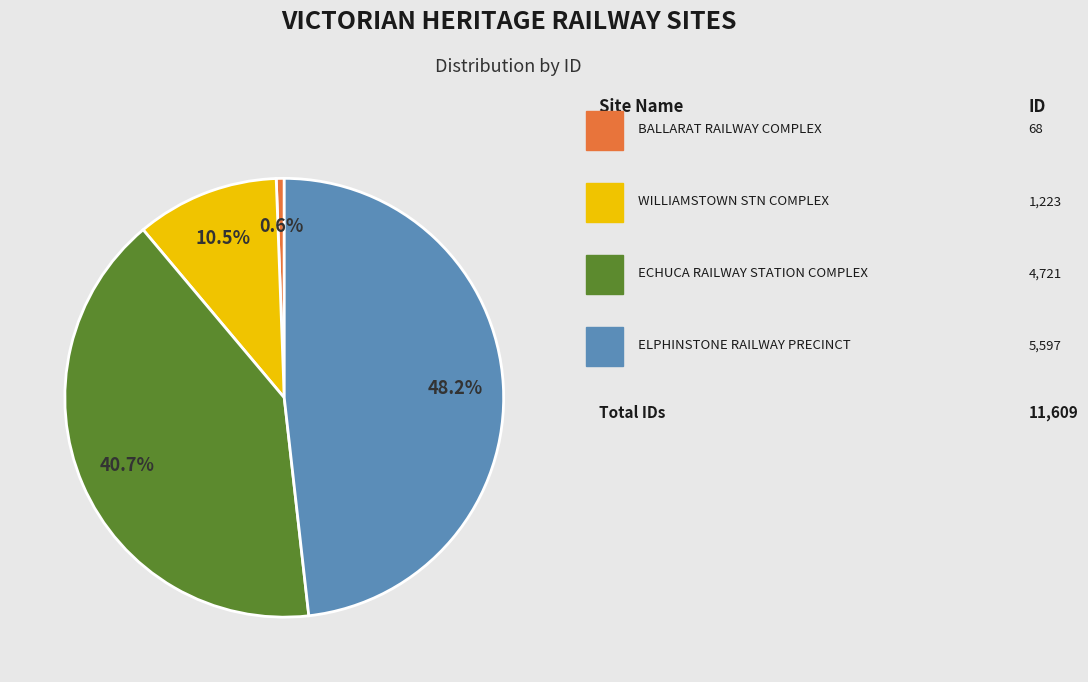

Is there any slice that represents more than half of the pie?

No